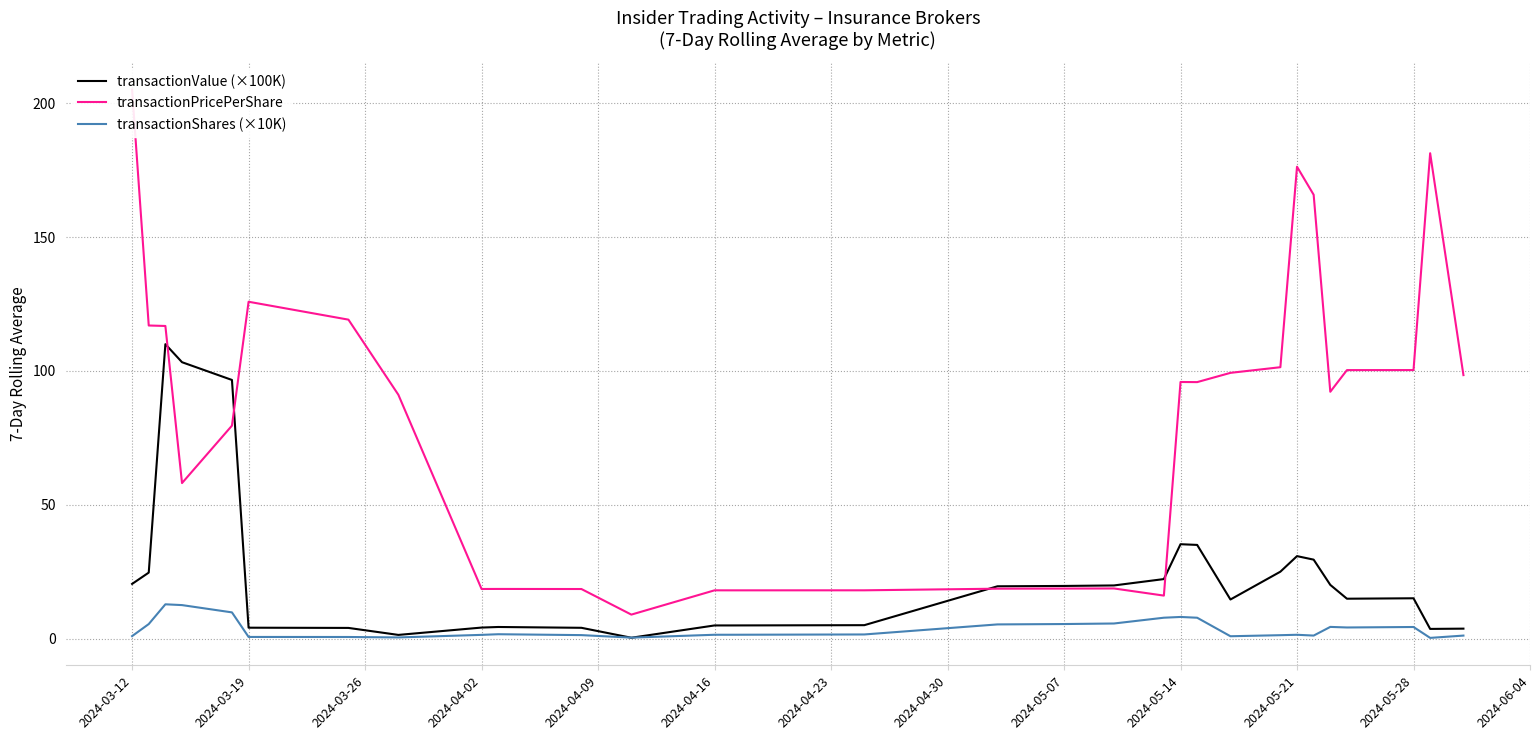

The transactionValue (×100K) series shows 35.3 at 2024-05-14. True or false?

True